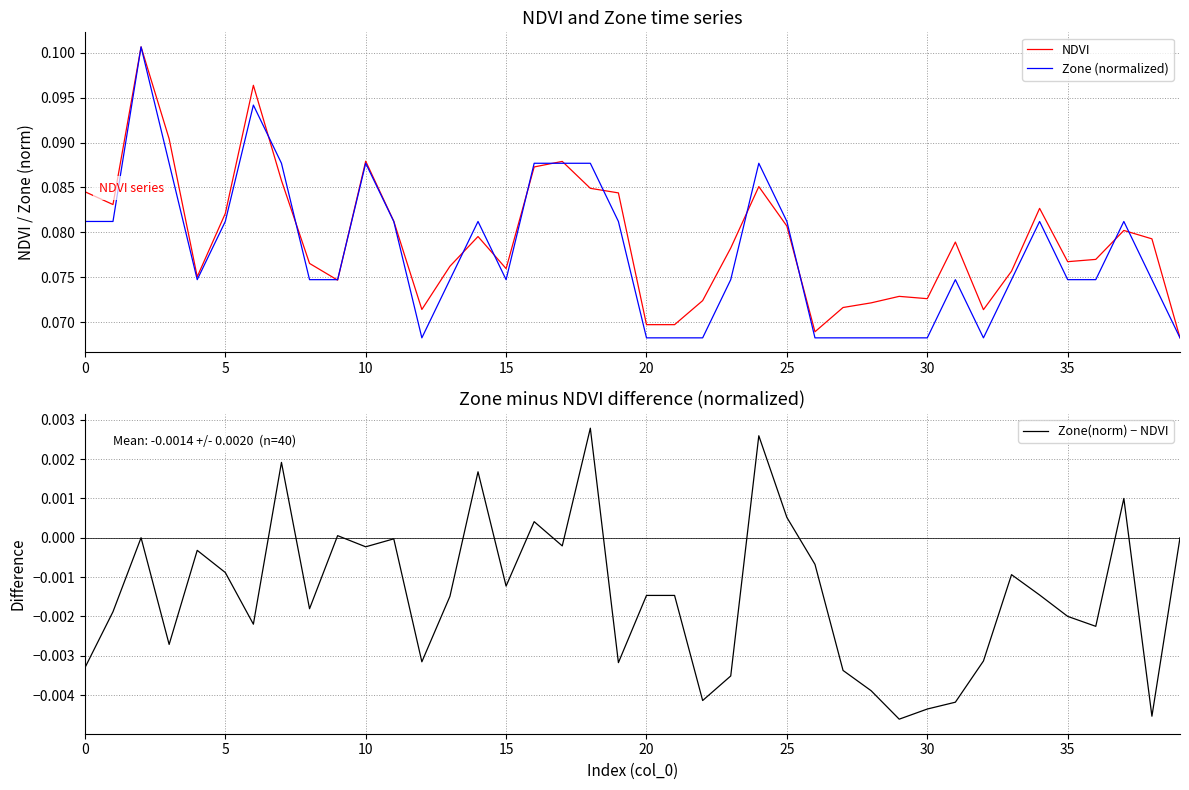

True or false: Zone (normalized) has more than 2 points higher than both neighbors.

True